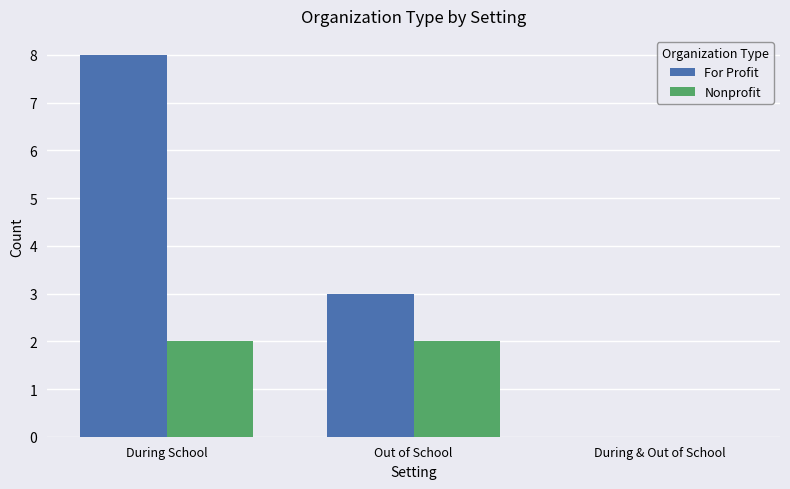

How many groups of bars are there?

3